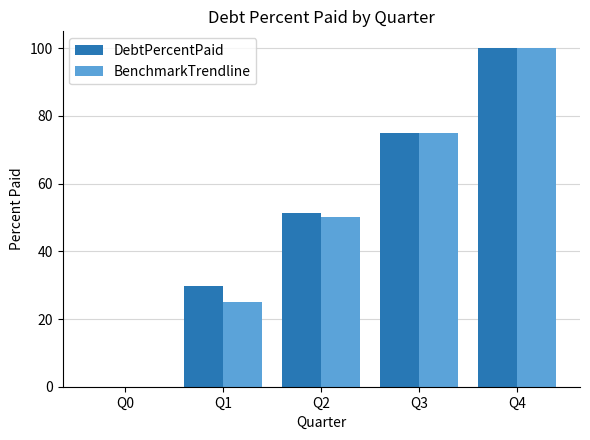

Between Q0 and Q2, which series saw the biggest shift?

DebtPercentPaid